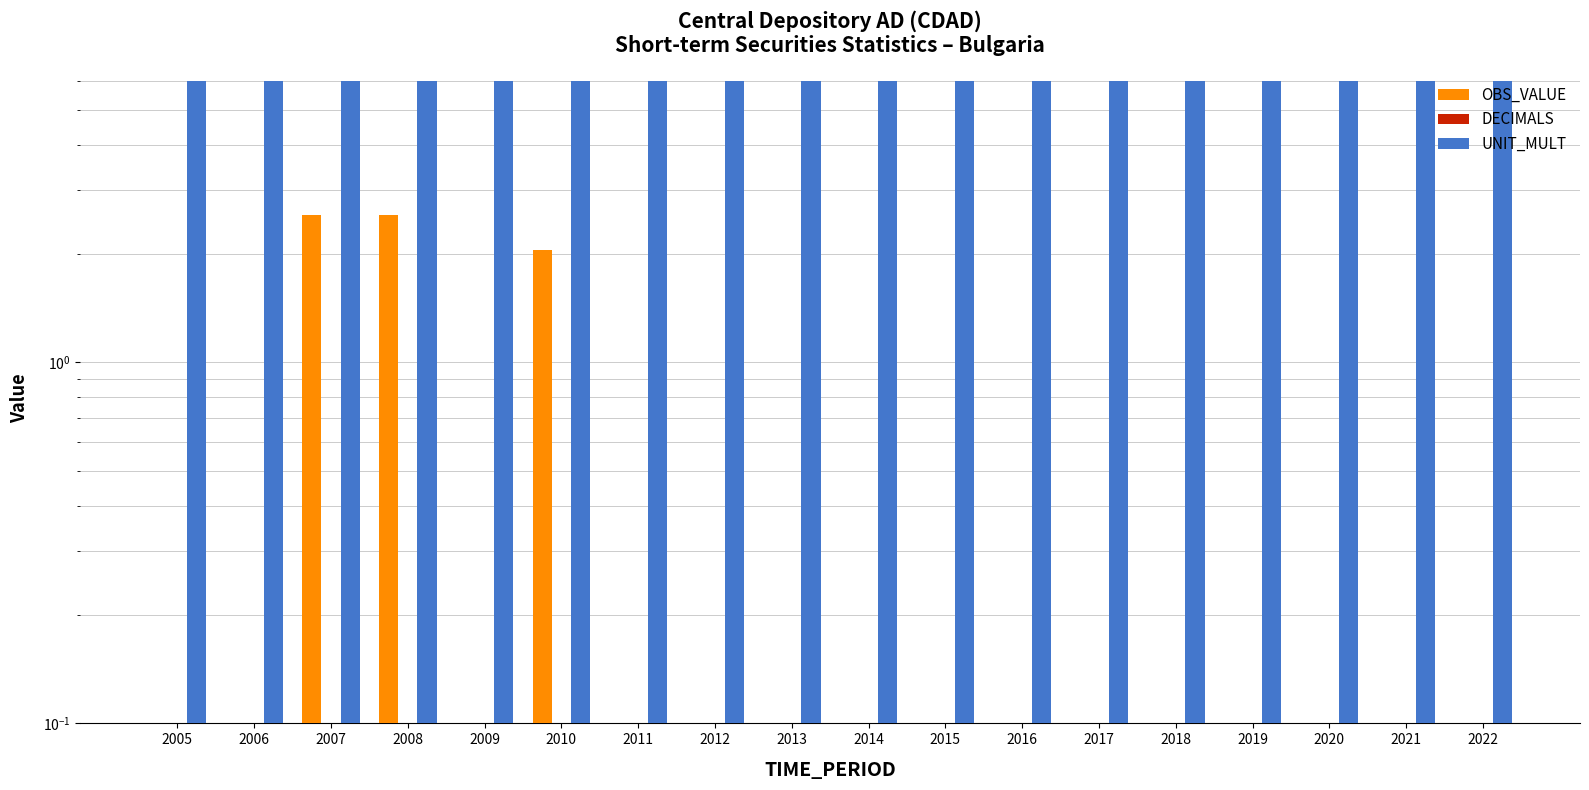

How many OBS_VALUE values are between 0 and 1?

15